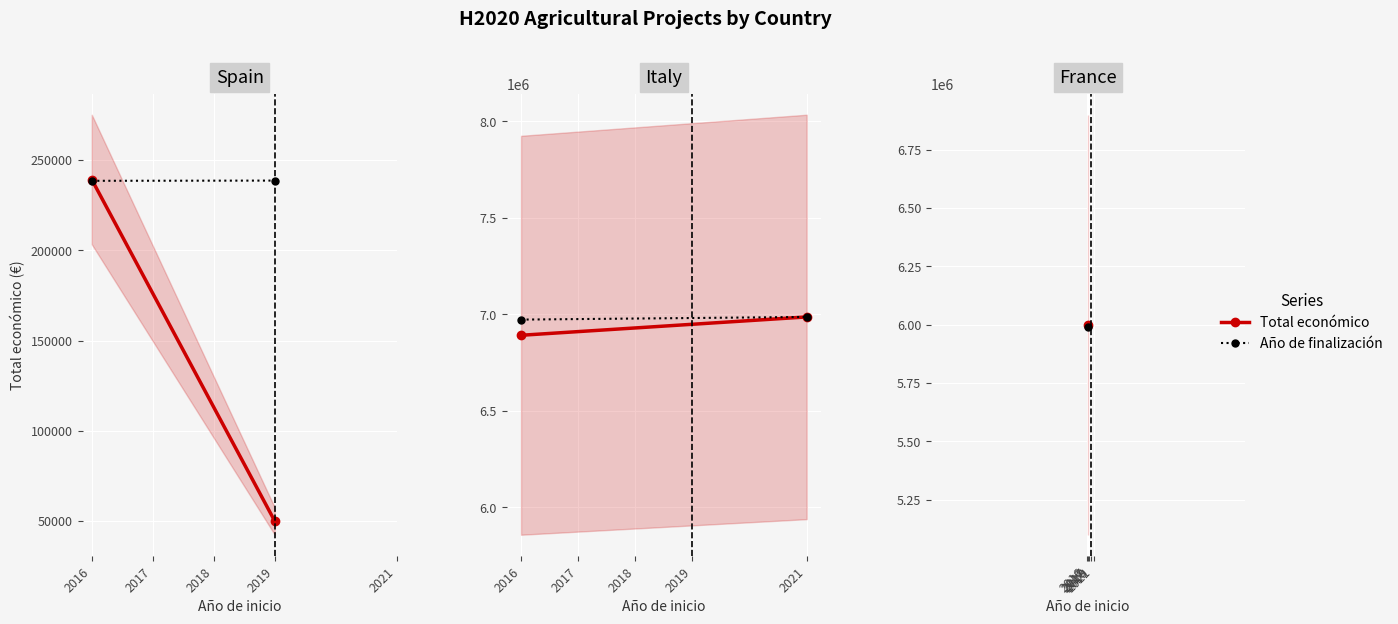

How many distinct data groups are displayed?

2